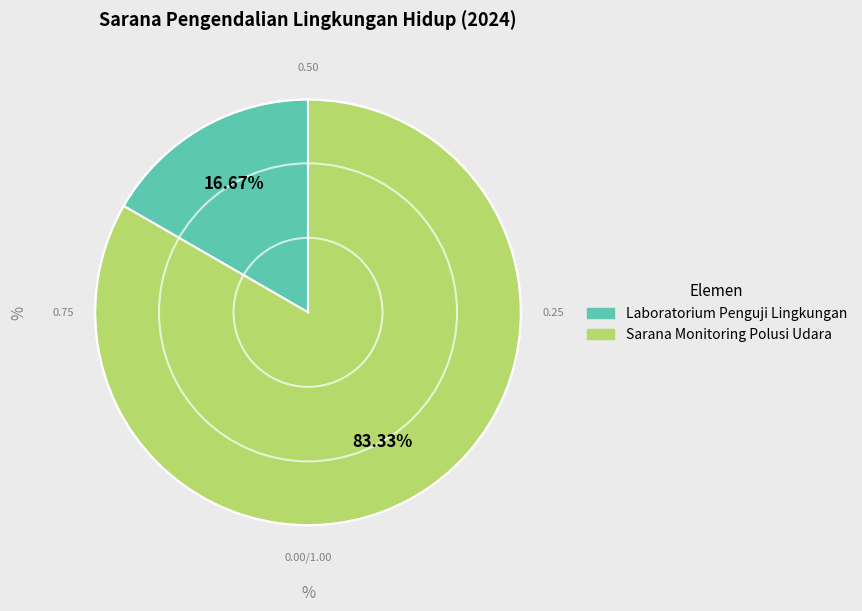

Count the number of slices in the pie.

2